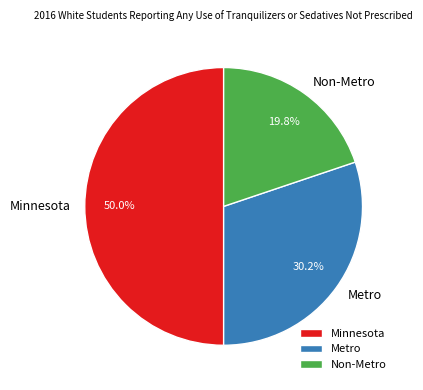

Which slice is the smallest?

Non-Metro